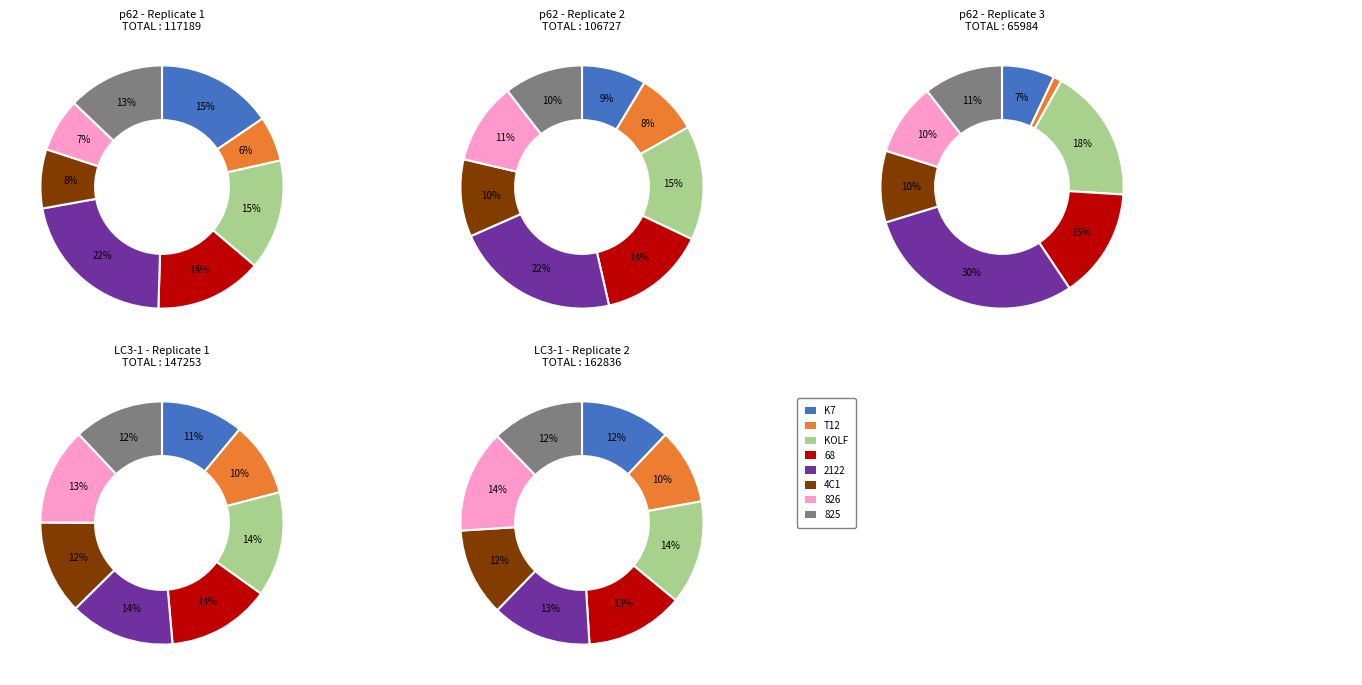

Count the number of slices in the pie.

8